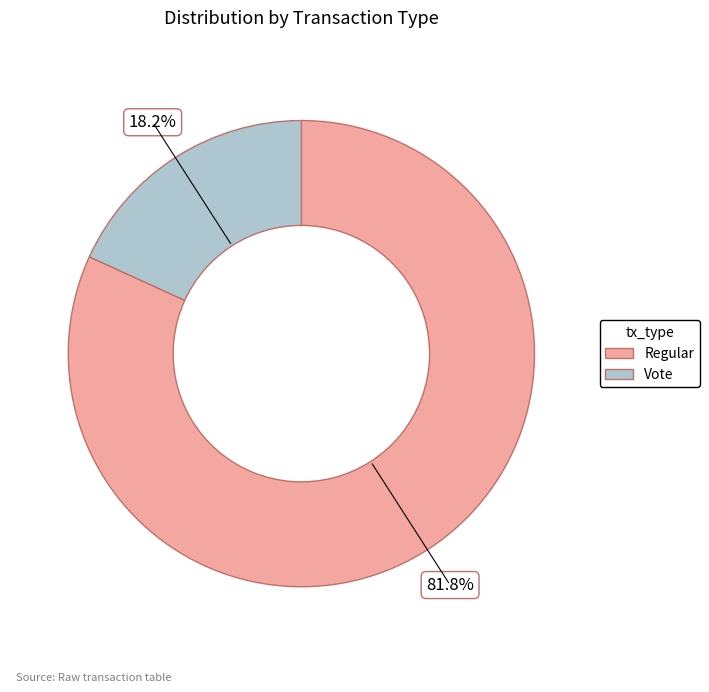

What is the largest slice in the pie chart?

Regular